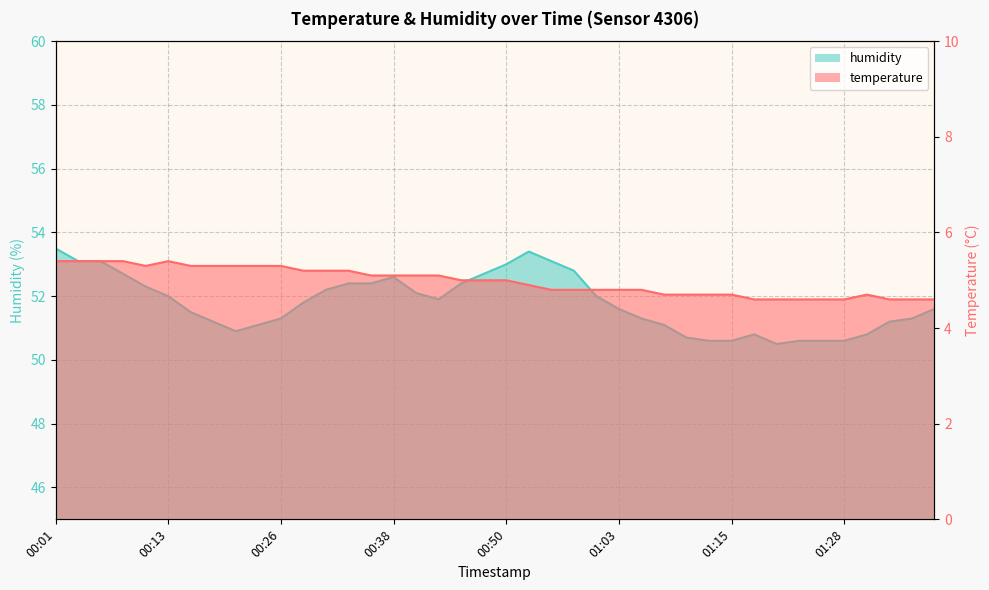

List the series in order of their peak value, lowest first.

temperature, humidity